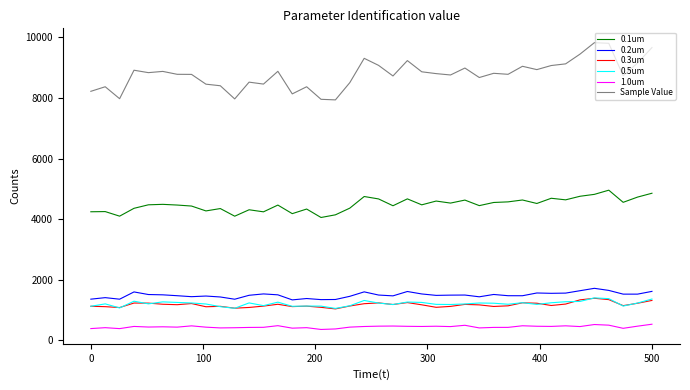

True or false: Sample Value and 0.1um intersect in this chart.

False